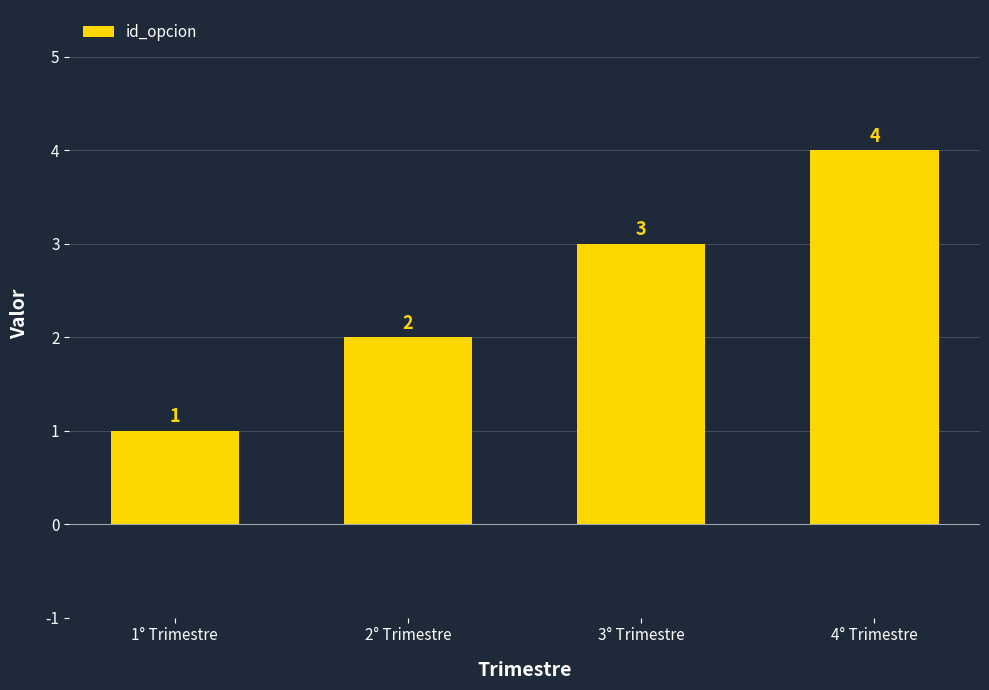

Reading right to left, transcribe all the data shown in this chart.

4	3	2	1